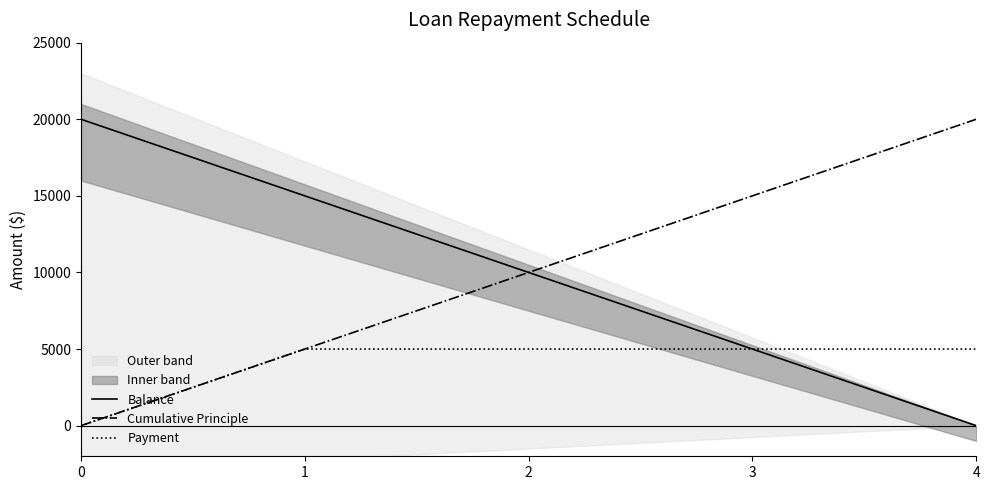

What is the value of the Cumulative Principle point at the 5th from the left?

20000